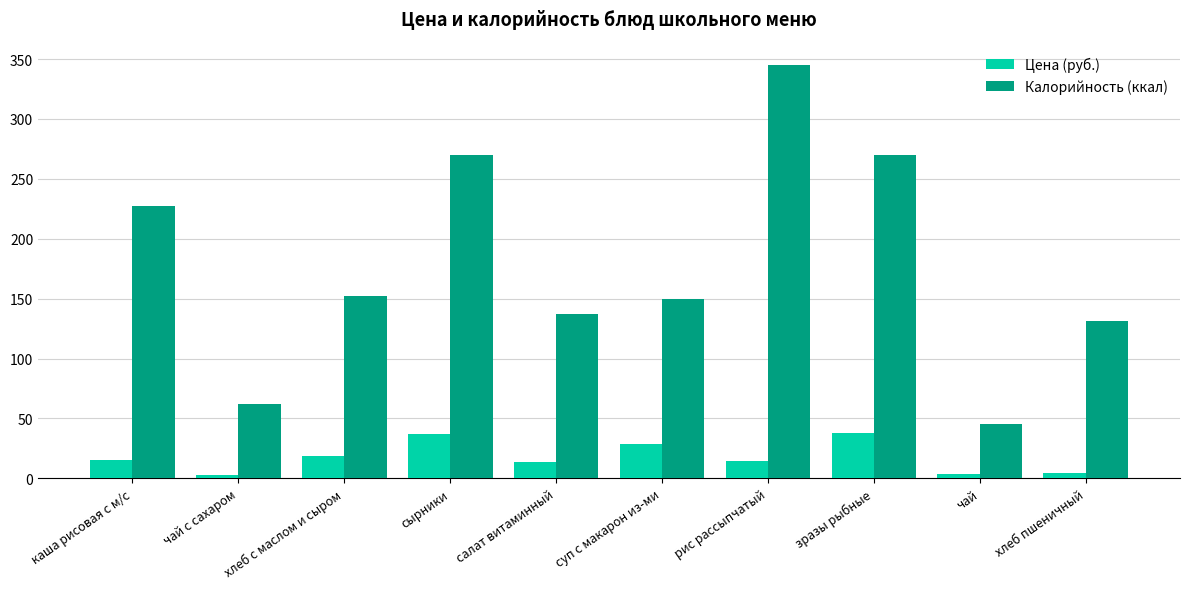

At which label does Калорийность (ккал) first exceed 152?

каша рисовая с м/с